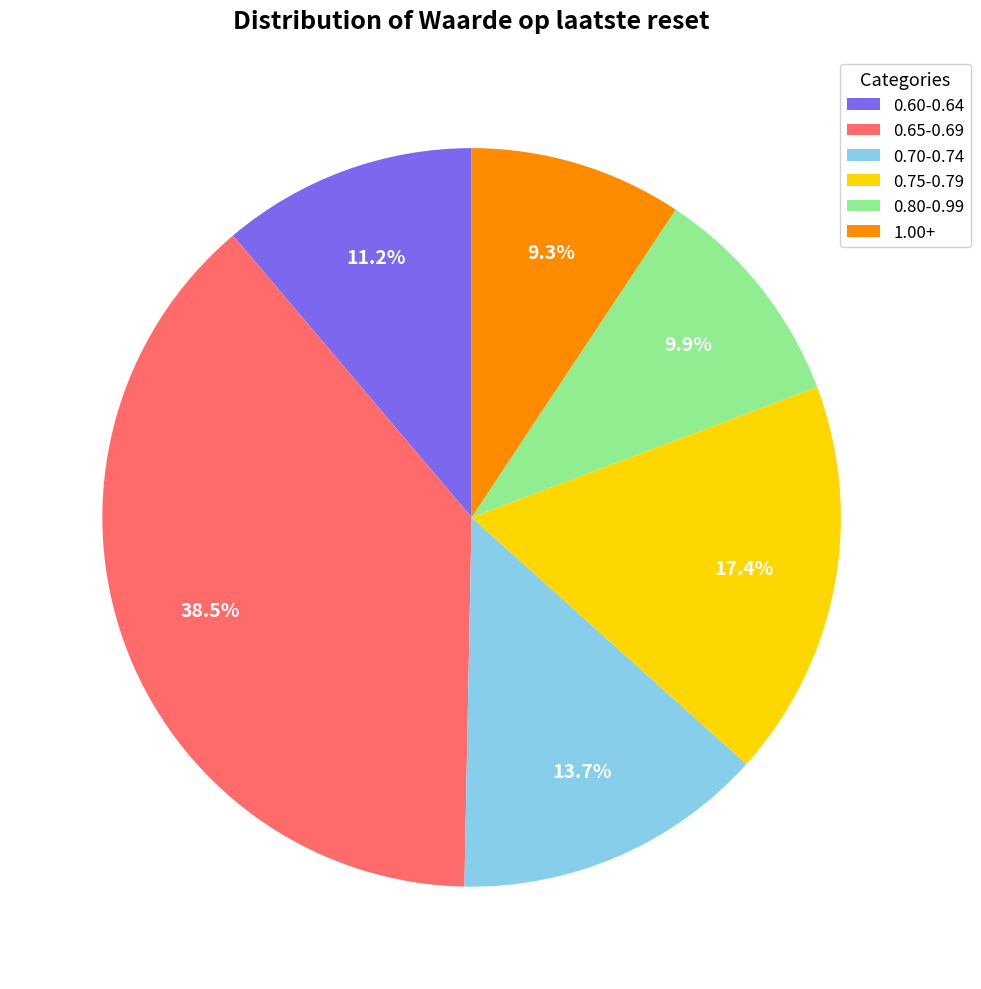

Is there any slice that represents more than half of the pie?

No